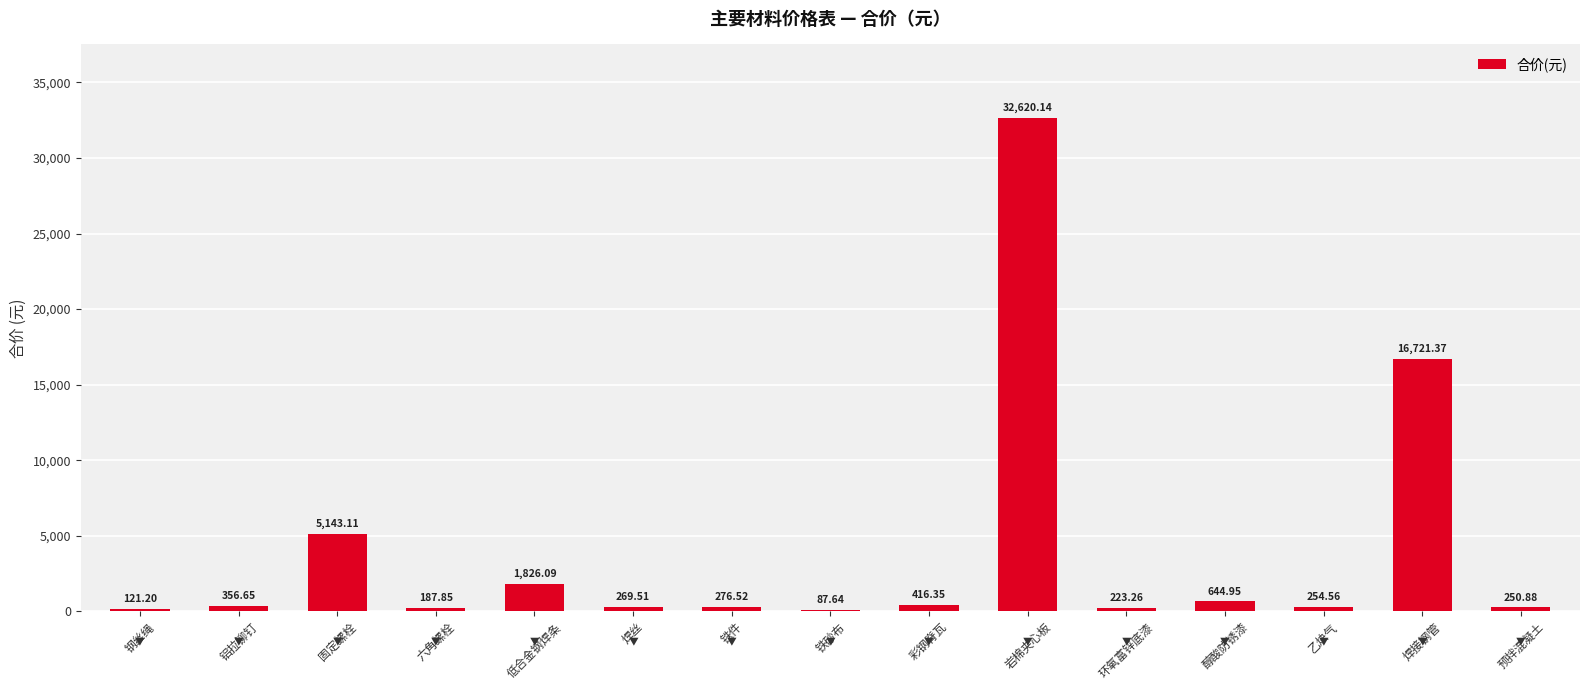

What is the sum of the values at 铝拉铆钉 and 低合金钢焊条?

2182.7